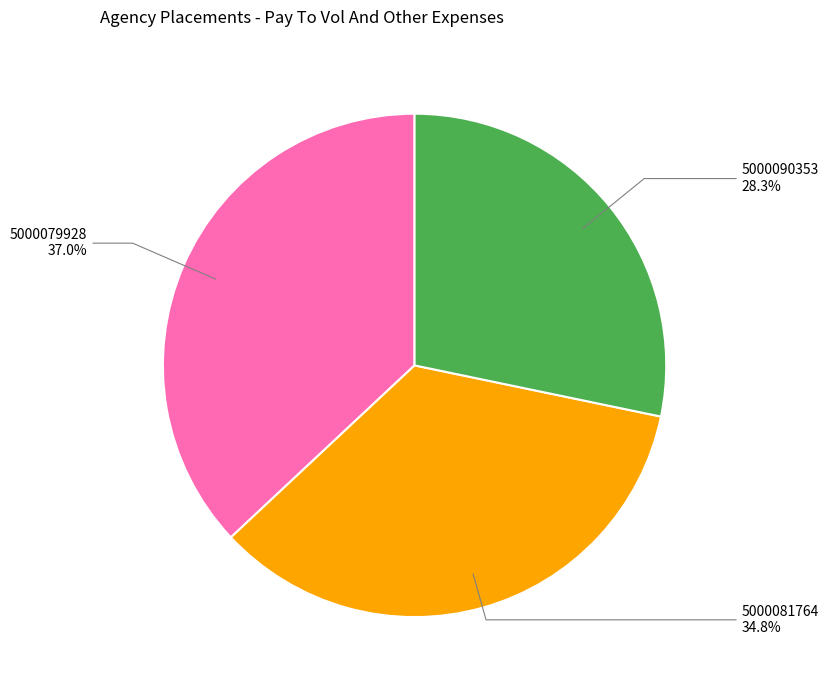

Does any single category account for the majority?

No